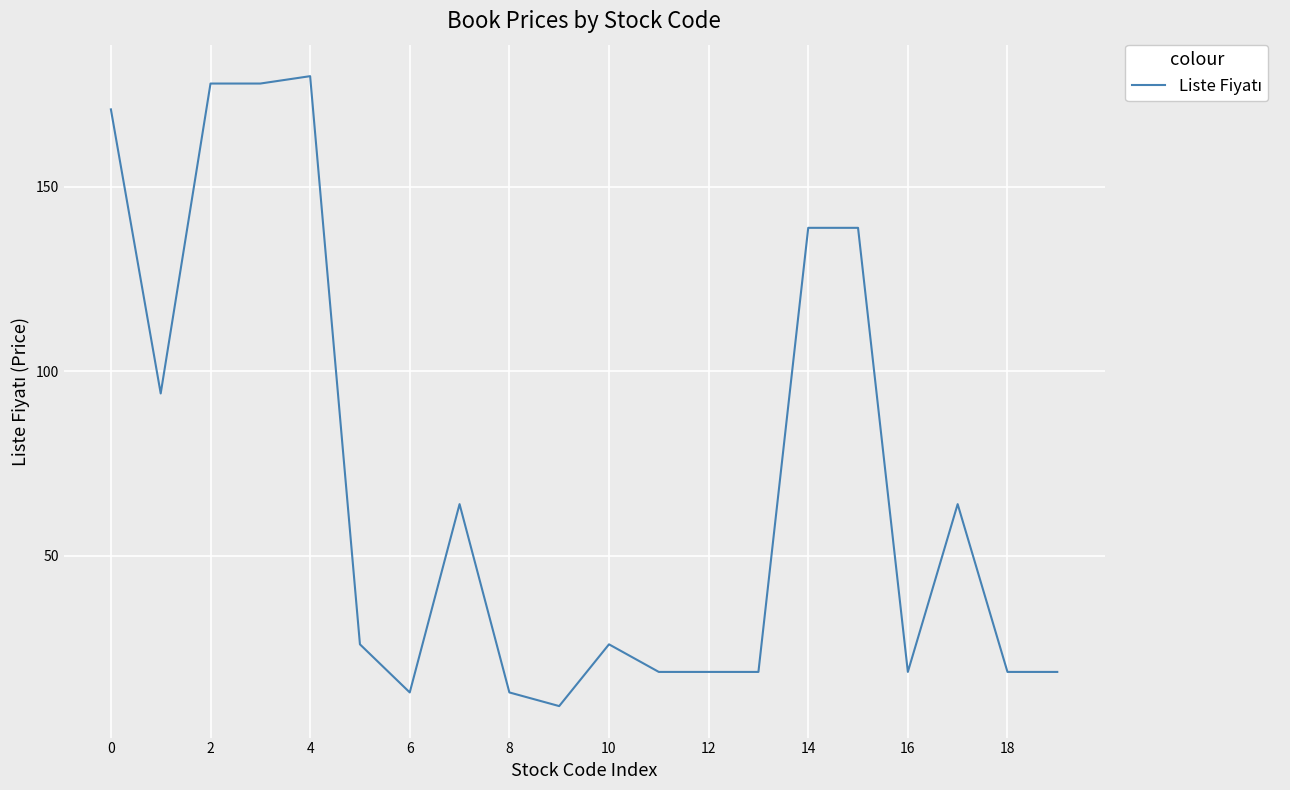

What is the greatest value displayed?

180.0